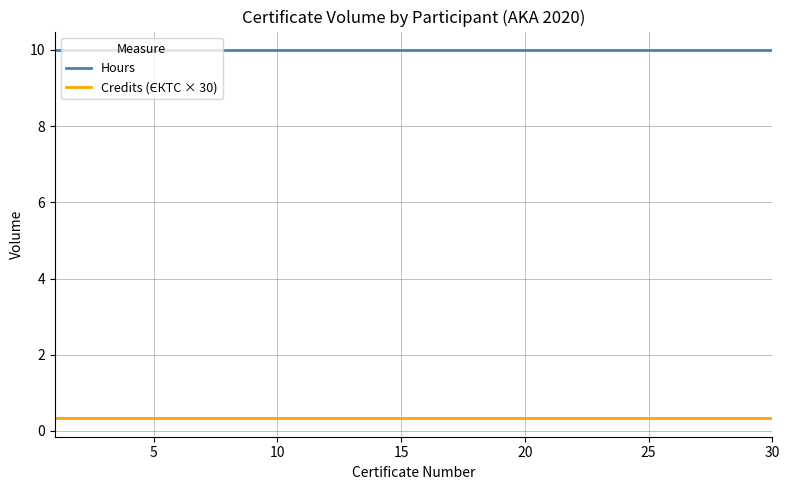

What is the maximum value shown in the chart?

10.0